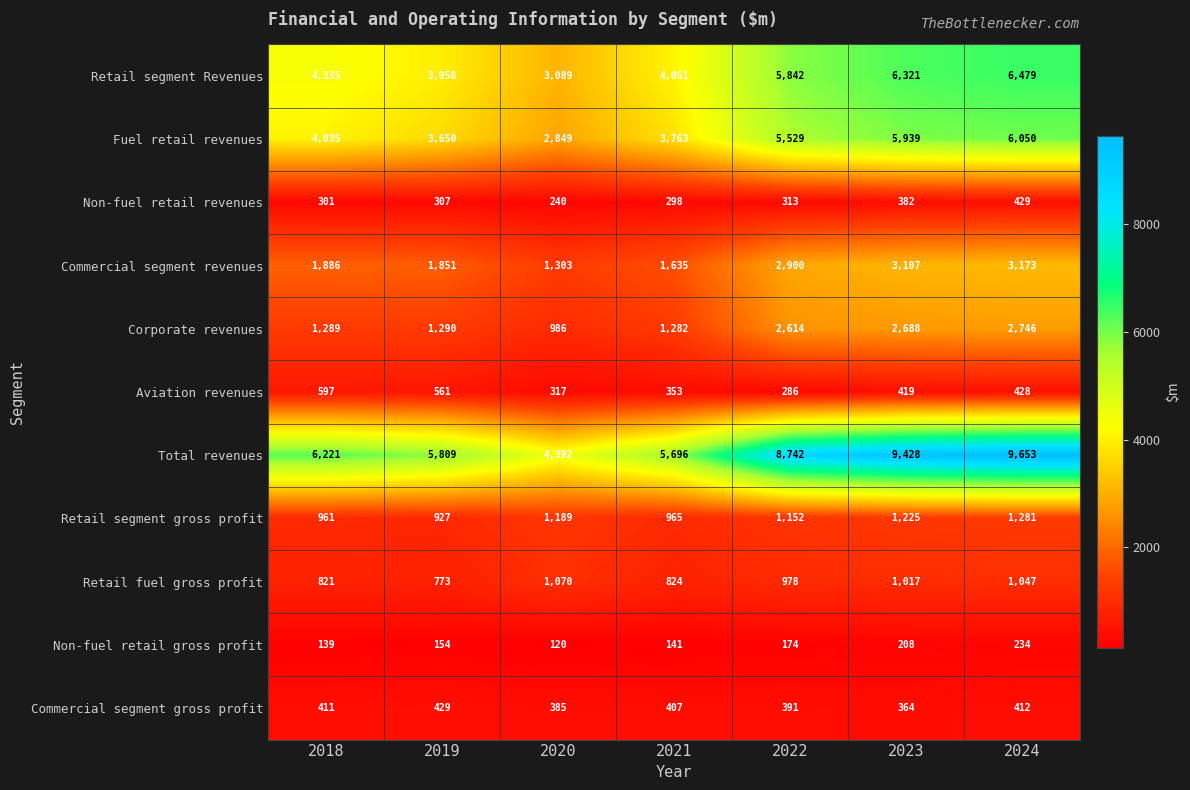

At 2021, list the series in order from smallest to largest.

Non-fuel retail gross profit, Non-fuel retail revenues, Aviation revenues, Commercial segment gross profit, Retail fuel gross profit, Retail segment gross profit, Corporate revenues, Commercial segment revenues, Fuel retail revenues, Retail segment Revenues, Total revenues